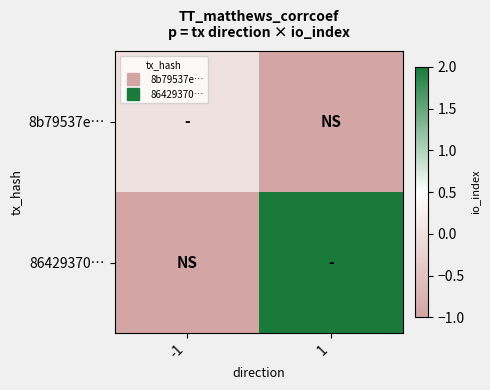

At which category does the chart reach its peak across all series?

1